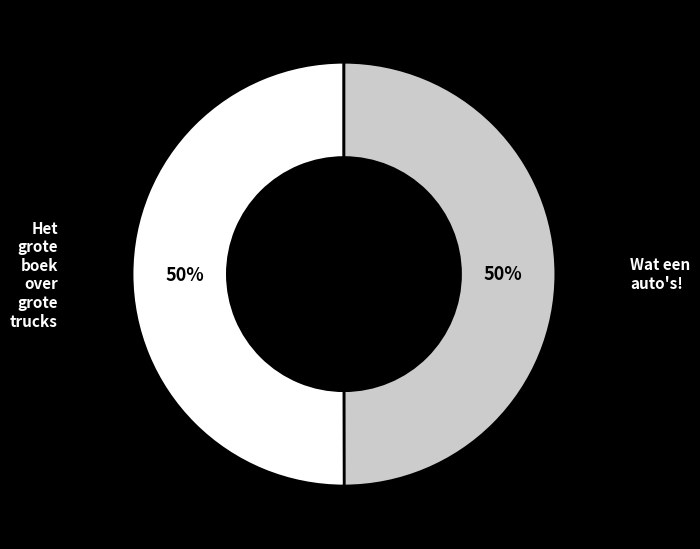

How many segments does this pie chart have?

2